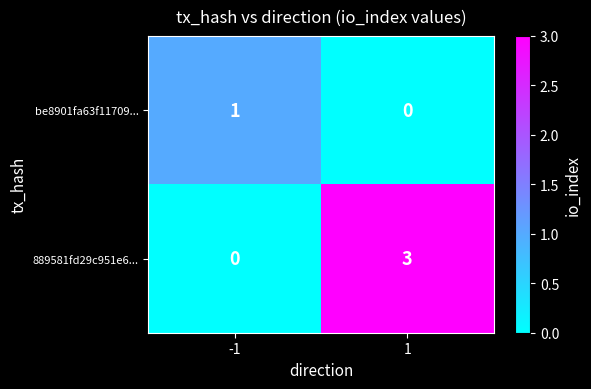

What is the difference between the highest and lowest values at 1?

3